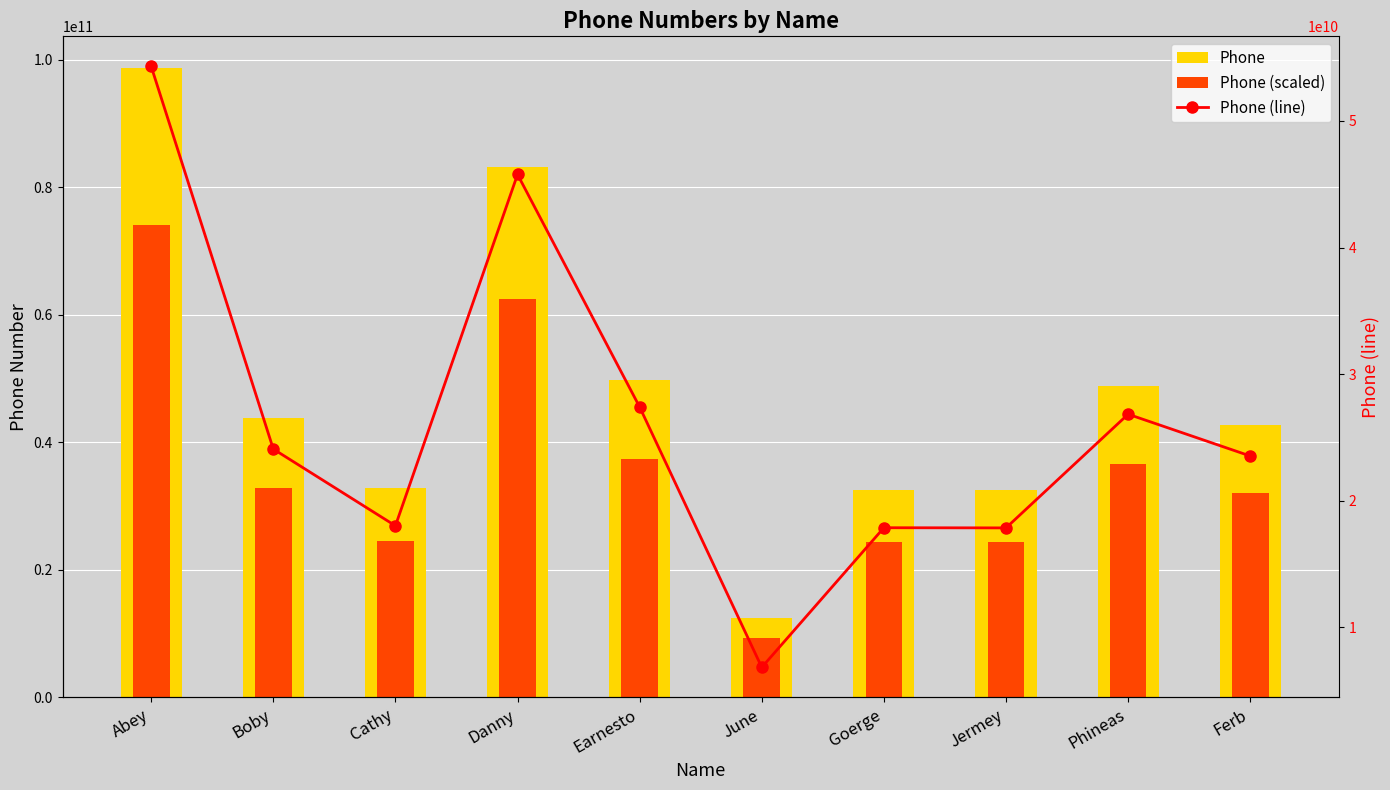

What is the minimum value for Phone?

12438787842.0